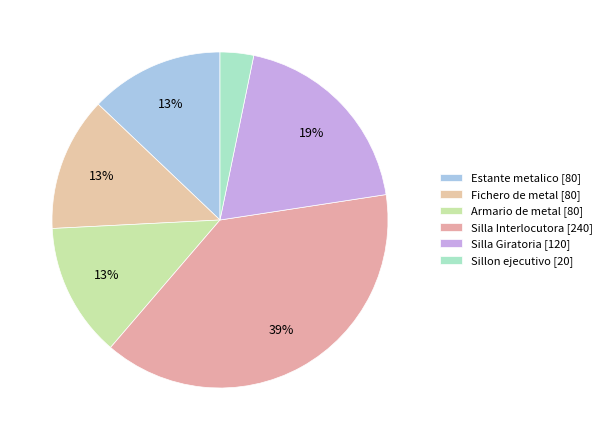

Is there any slice that represents more than half of the pie?

No